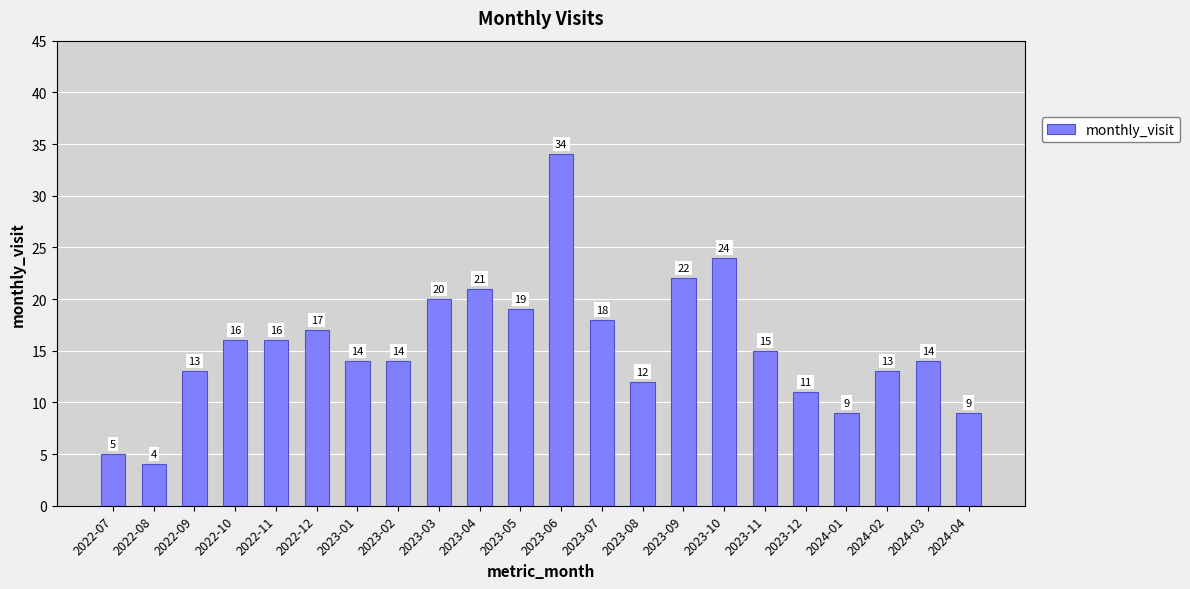

What position from the left is 2022-12?

6